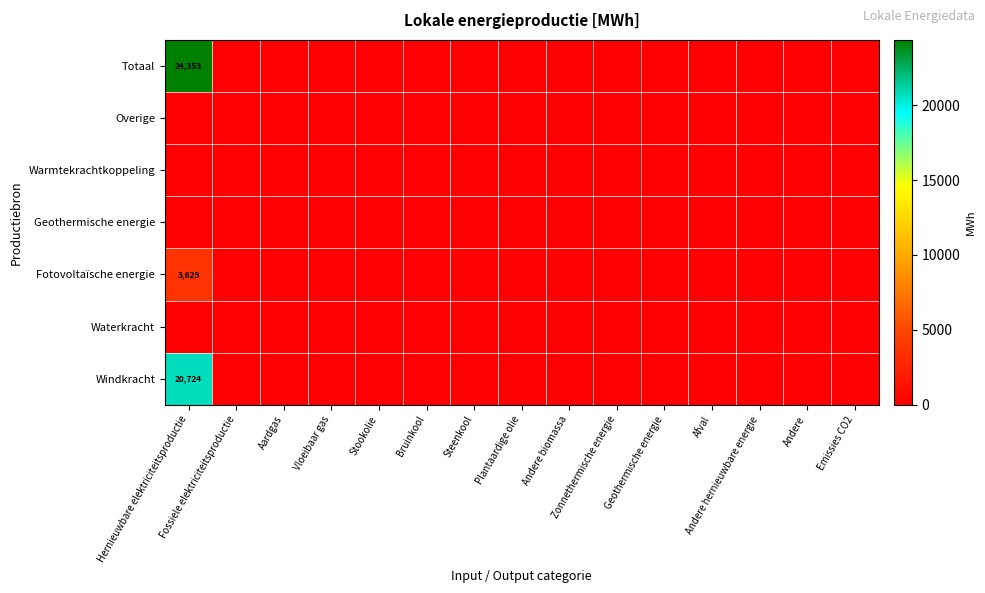

Is it true that Overige equals 0.0 at Andere biomassa?

True